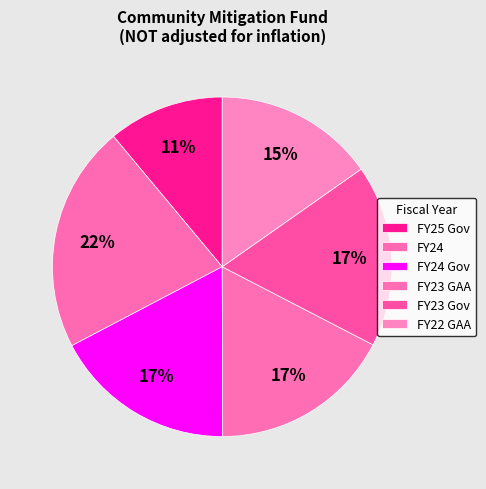

Is there a majority slice in this chart?

No